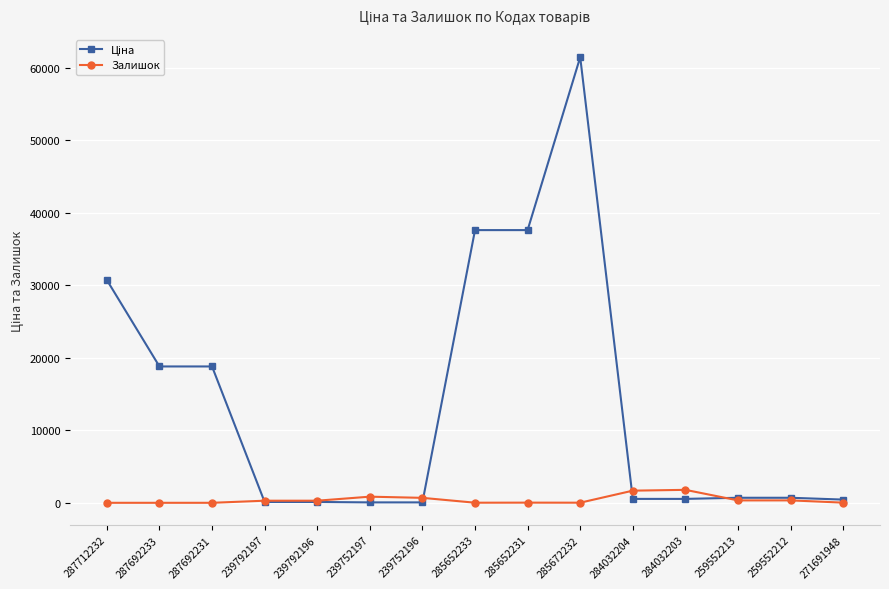

At which category is the sum across all series the highest?

285672232